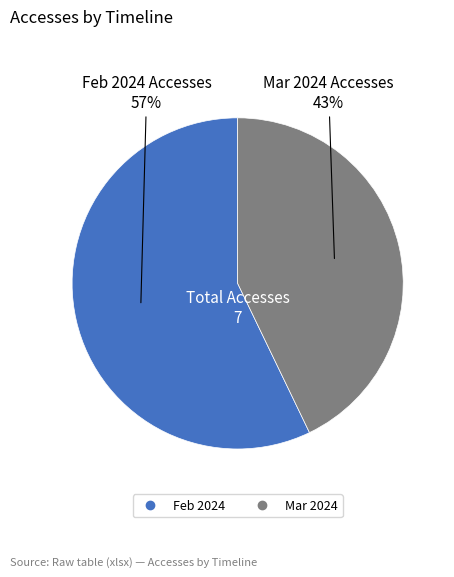

To the nearest percent, what is the difference between the largest and smallest slice percentages?

14%